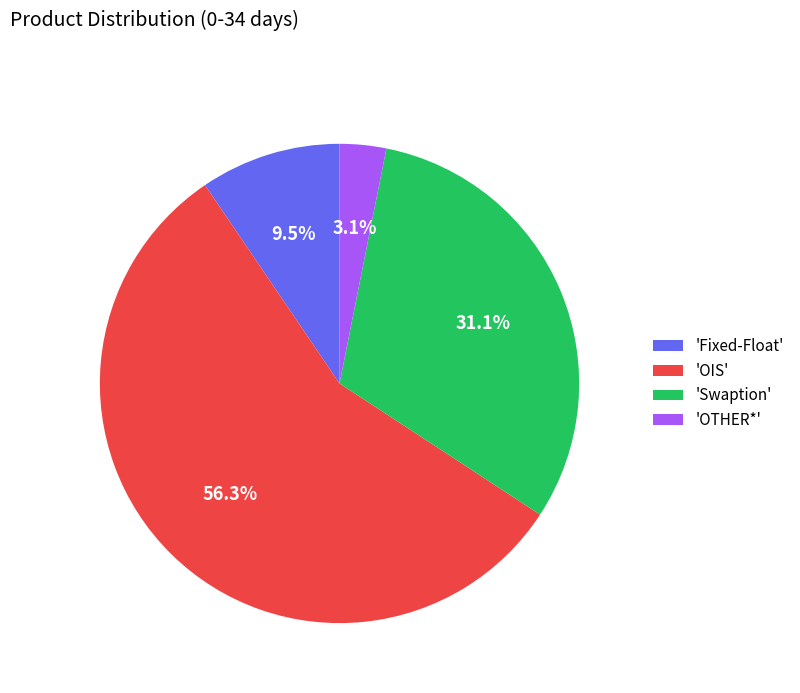

How much of the chart is everything except 'Swaption'?

68.9%